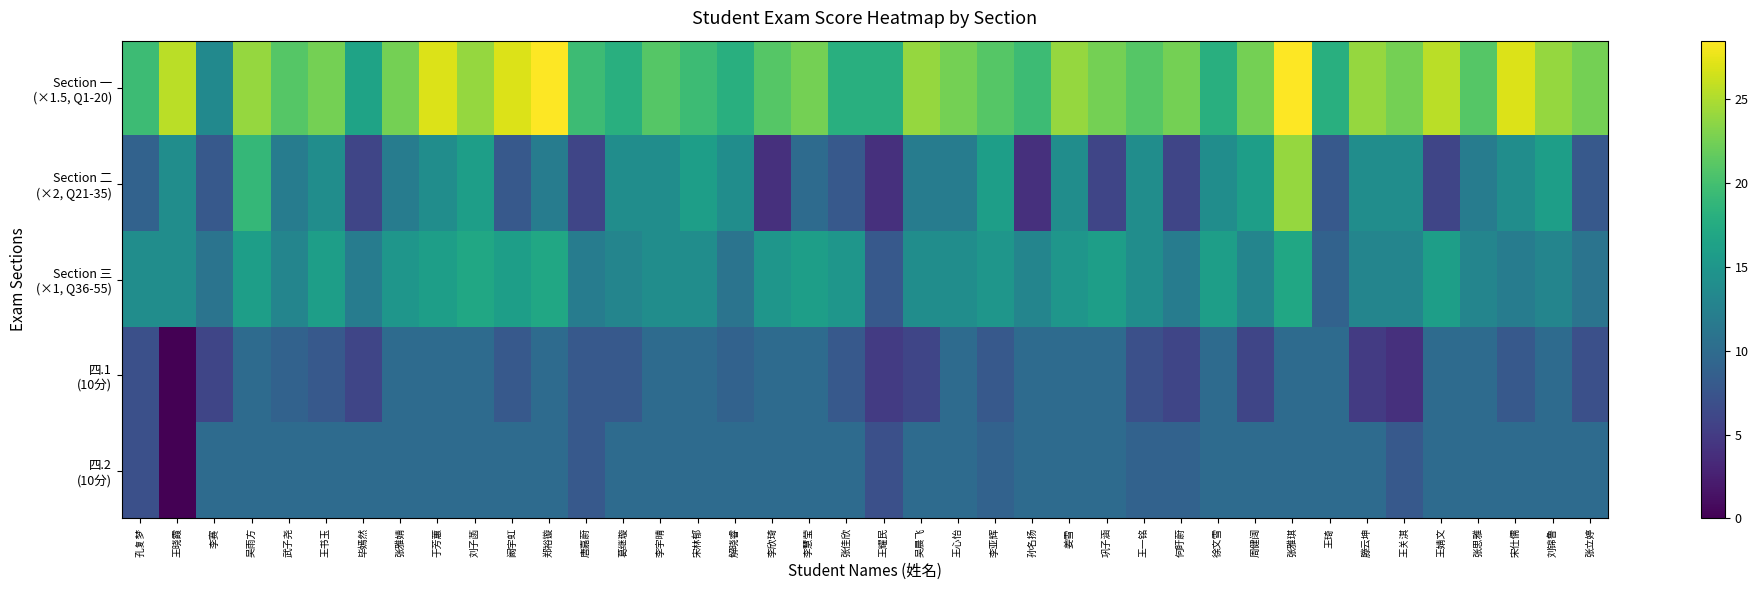

Between 阚宇虹 and 巩子涵, which series saw the biggest shift?

Section 一 (×1.5, Q1-20)